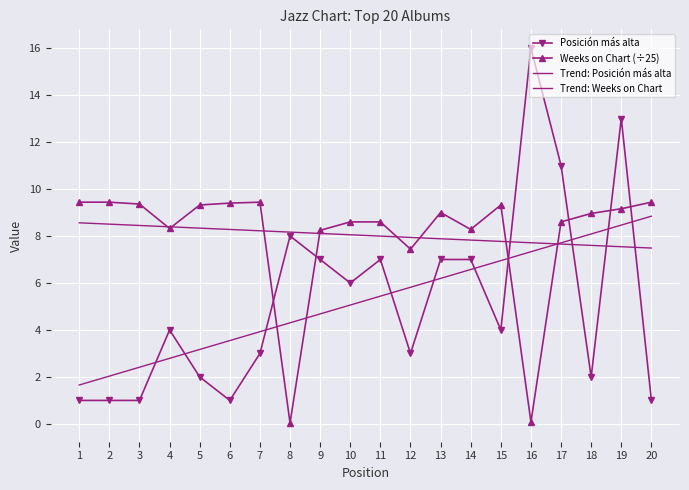

At which label does Trend: Weeks on Chart reach its peak?

1